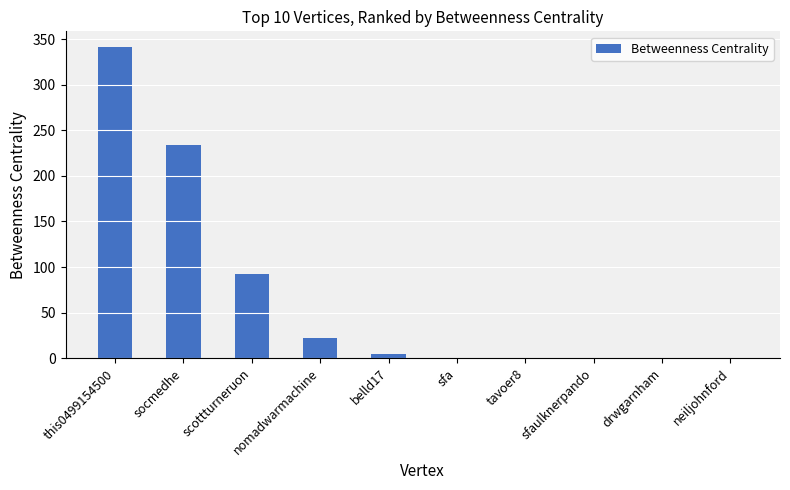

Count the number of values greater than 4.

5